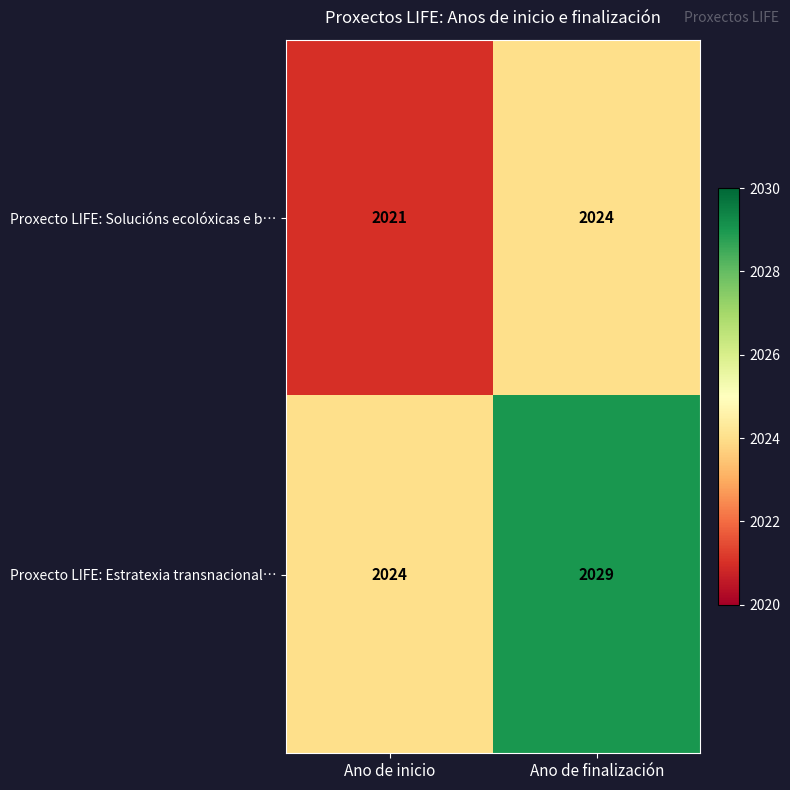

What is the sum of the Proxecto LIFE: Estratexia transnacional… values at Ano de inicio and Ano de finalización?

4053